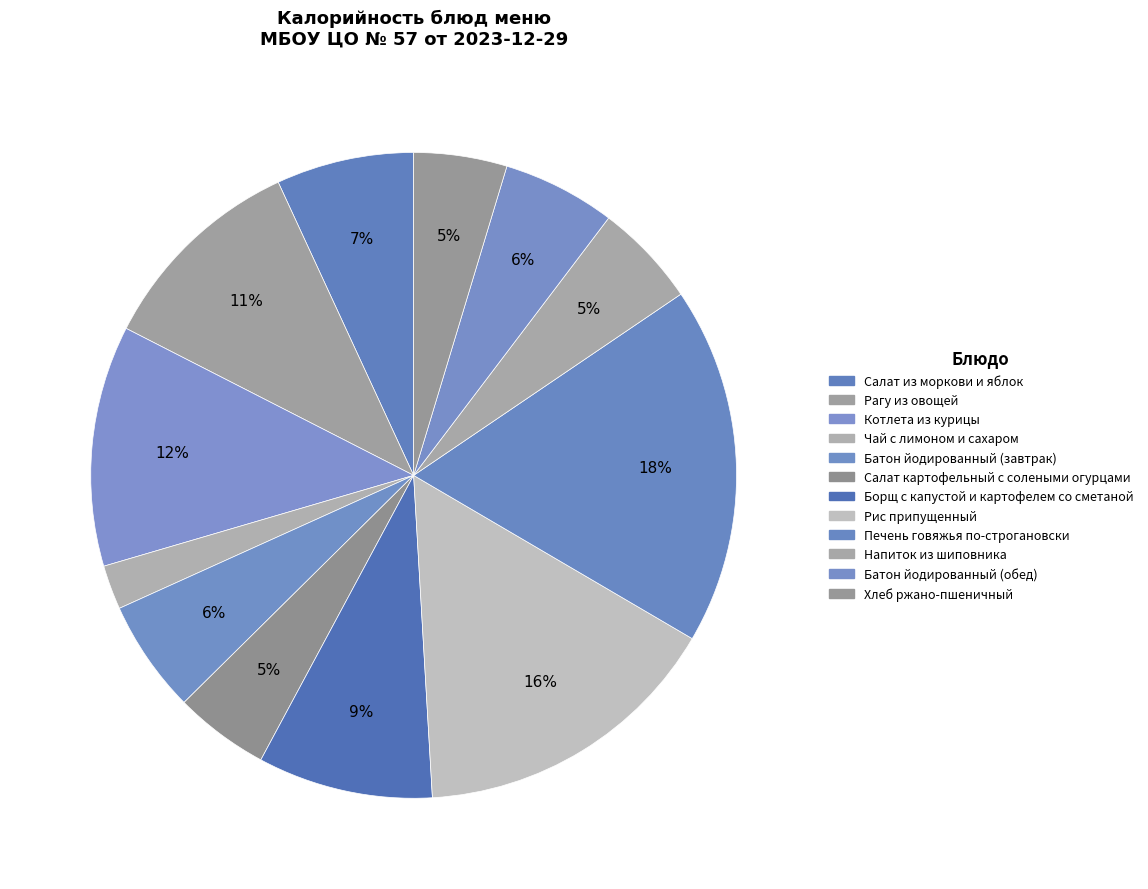

What percentage is the Рагу из овощей slice, to the nearest percent?

11%